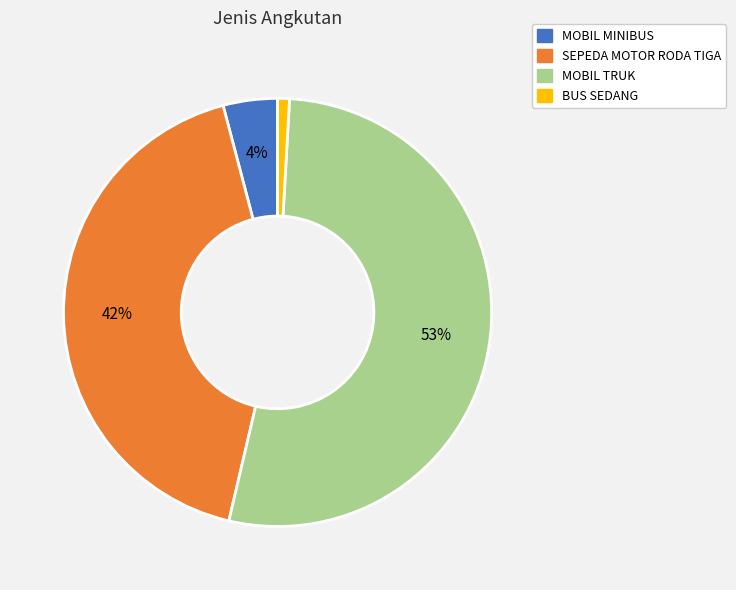

To the nearest percent, what is the average slice percentage?

25%